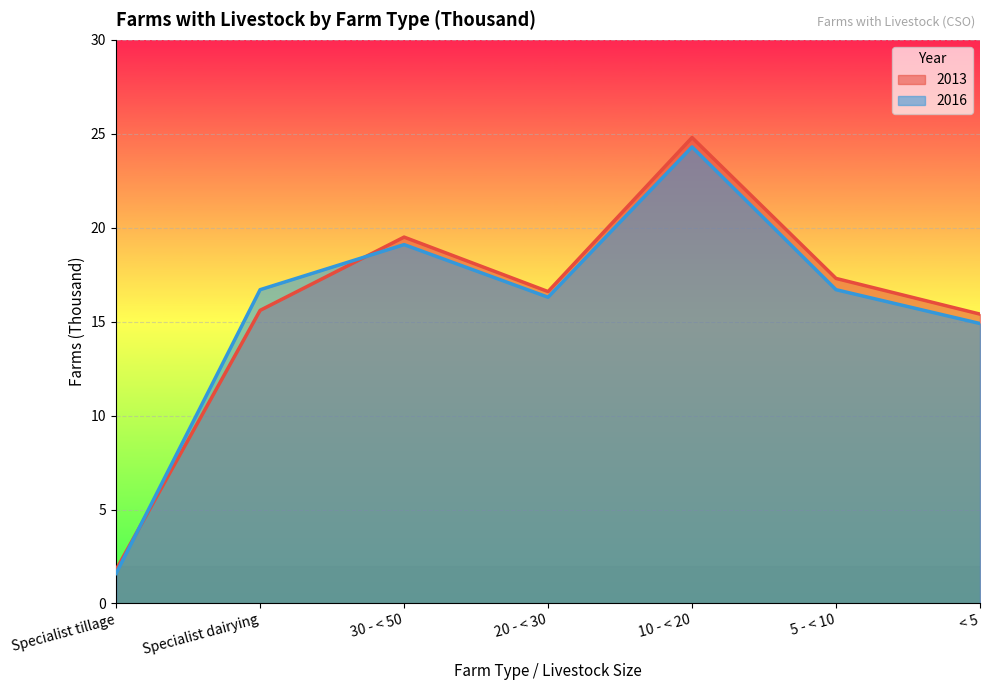

Reading right to left, transcribe all the data shown in this chart.

2013: 15.4	17.3	24.8	16.6	19.5	15.6	1.8
2016: 14.9	16.7	24.3	16.3	19.1	16.7	1.6